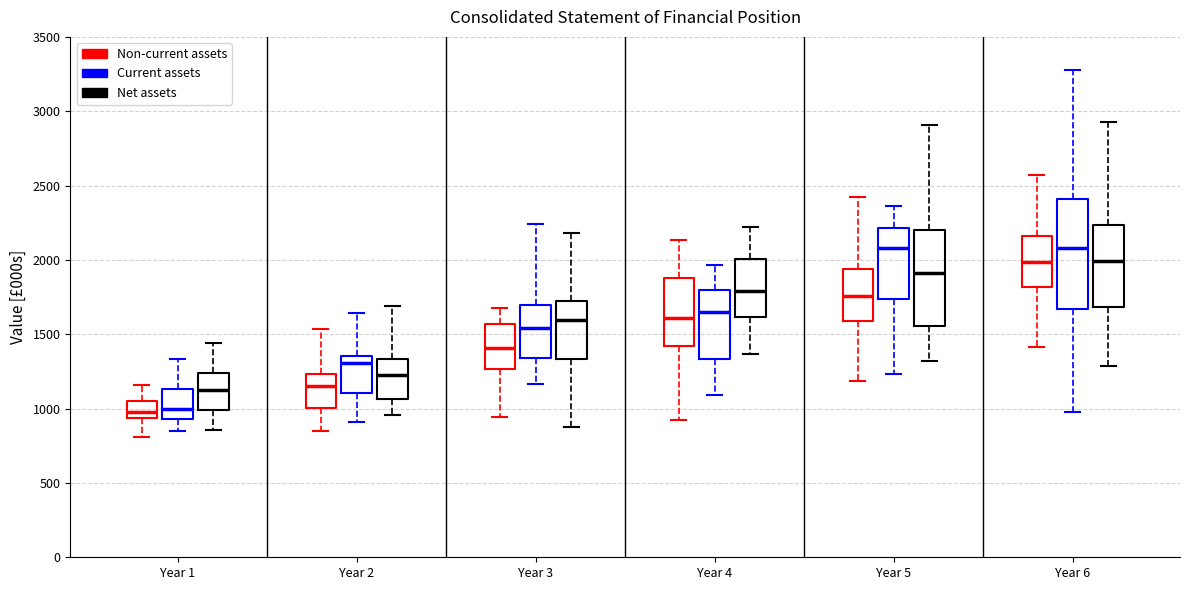

Reading left to right, read every box against the y-axis: the position of its median line, the range the box covers, and the ends of its whiskers. The values are not printed on the chart, so give them approximately, as read against the axis.

Year 1 (Non-current assets): median 1000, box 950 to 1050, whiskers 800 to 1150
Year 1 (Current assets): median 1000, box 950 to 1150, whiskers 850 to 1350
Year 1 (Net assets): median 1100, box 1000 to 1250, whiskers 850 to 1450
Year 2 (Non-current assets): median 1150, box 1000 to 1250, whiskers 850 to 1550
Year 2 (Current assets): median 1300, box 1100 to 1350, whiskers 900 to 1650
Year 2 (Net assets): median 1200, box 1050 to 1350, whiskers 950 to 1700
Year 3 (Non-current assets): median 1400, box 1250 to 1550, whiskers 950 to 1650
Year 3 (Current assets): median 1550, box 1350 to 1700, whiskers 1150 to 2250
Year 3 (Net assets): median 1600, box 1350 to 1700, whiskers 900 to 2200
Year 4 (Non-current assets): median 1600, box 1400 to 1900, whiskers 900 to 2150
Year 4 (Current assets): median 1650, box 1350 to 1800, whiskers 1100 to 1950
Year 4 (Net assets): median 1800, box 1600 to 2000, whiskers 1350 to 2200
Year 5 (Non-current assets): median 1750, box 1600 to 1950, whiskers 1200 to 2400
Year 5 (Current assets): median 2100, box 1750 to 2200, whiskers 1250 to 2350
Year 5 (Net assets): median 1900, box 1550 to 2200, whiskers 1300 to 2900
Year 6 (Non-current assets): median 2000, box 1800 to 2150, whiskers 1400 to 2550
Year 6 (Current assets): median 2100, box 1650 to 2400, whiskers 1000 to 3300
Year 6 (Net assets): median 2000, box 1700 to 2250, whiskers 1300 to 2950